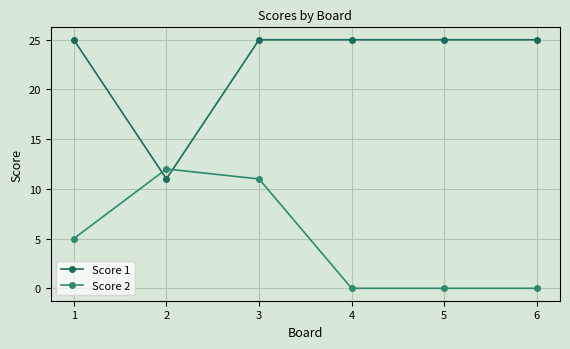

What is the spread (max minus min) of values at 4?

25